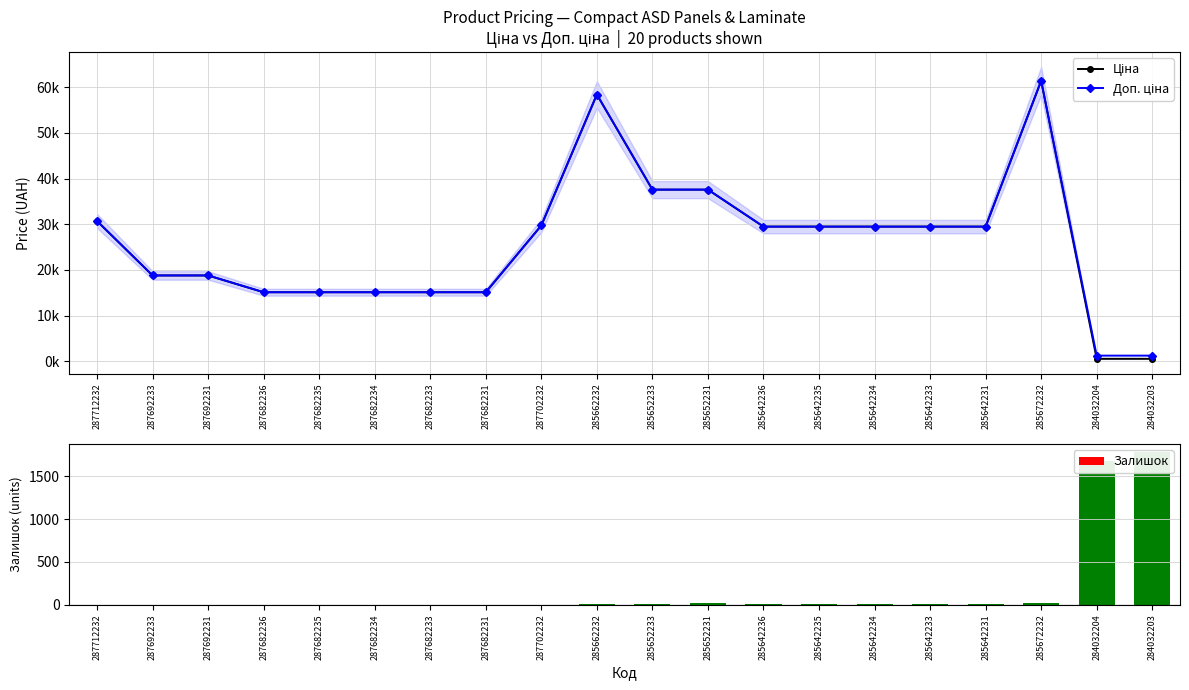

What value does the Доп. ціна series have at 285642233?

29491.5